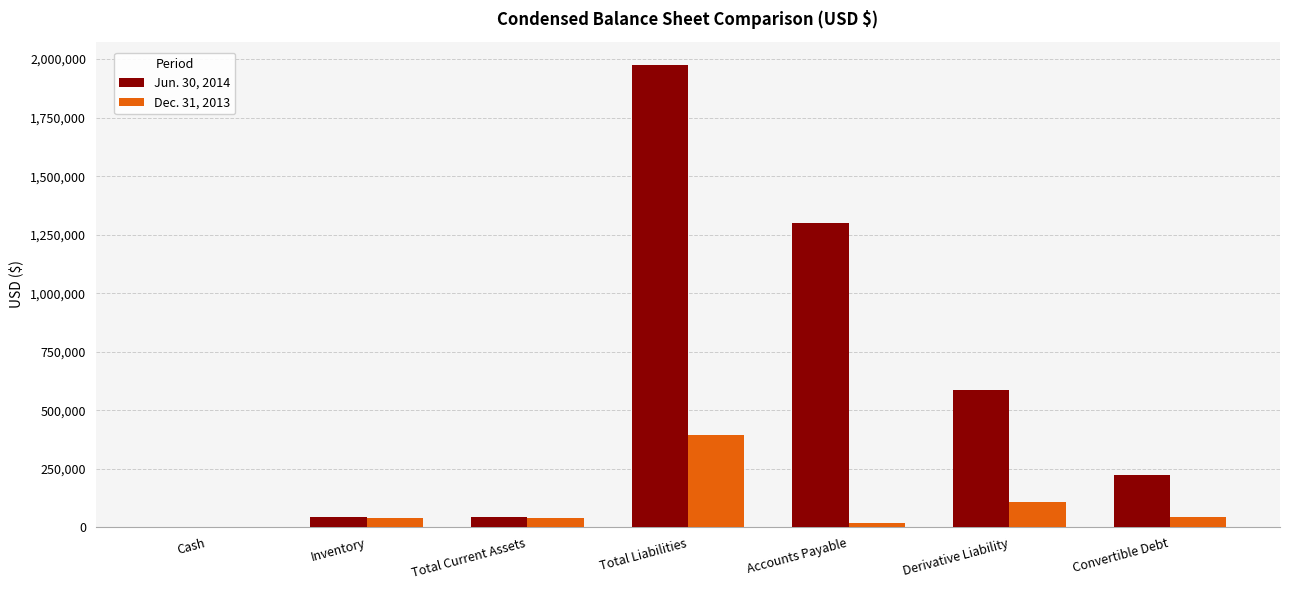

What is the spread (max minus min) of values at Accounts Payable?

1280113